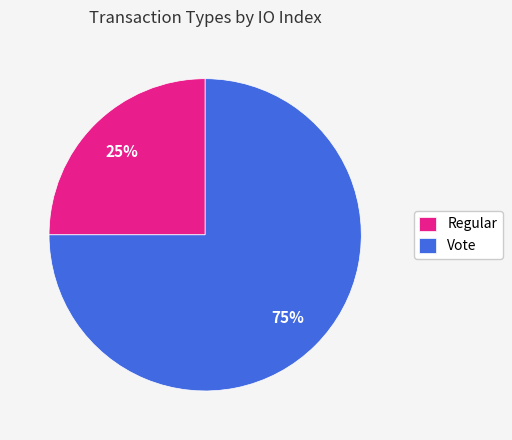

How many slices are in this pie chart?

2